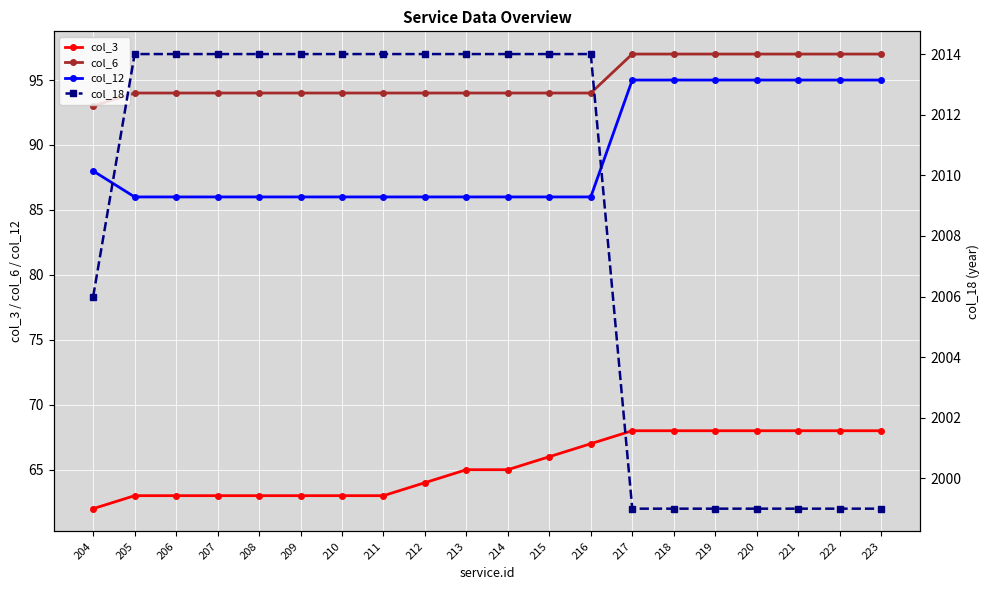

True or false: col_6 has a value of 94 at 214.

True